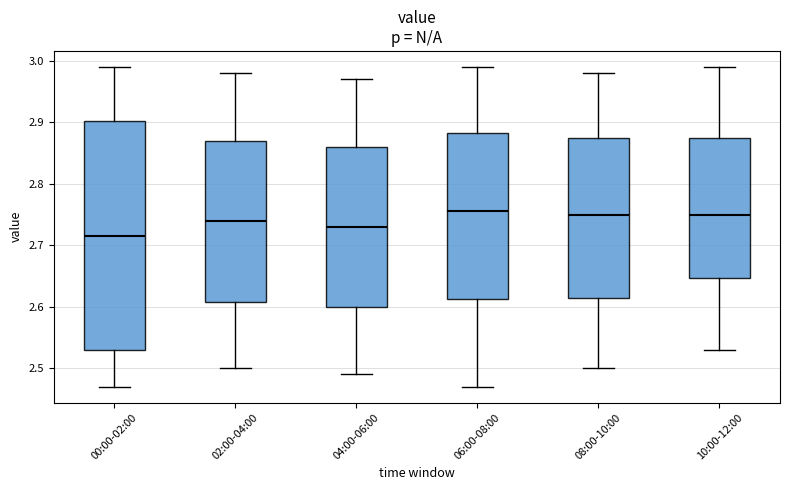

Which box is the tallest, from its lower edge to its upper edge?

00:00-02:00